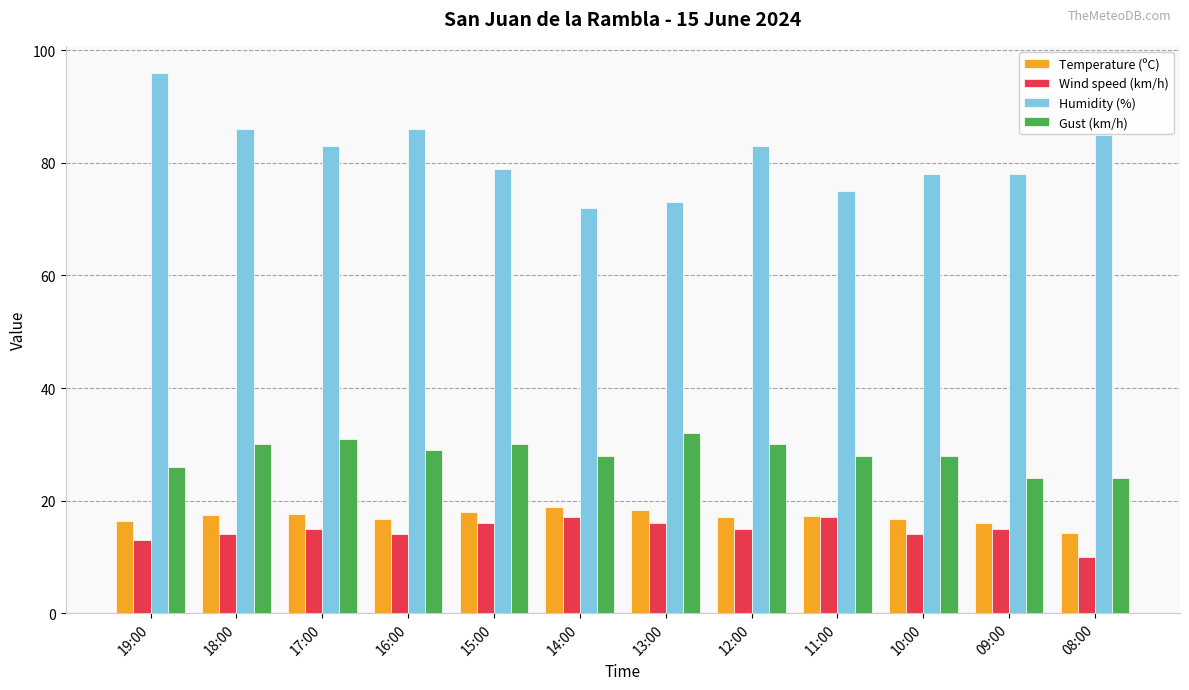

Is it true that Gust (km/h) equals 7.2 at 19:00?

False